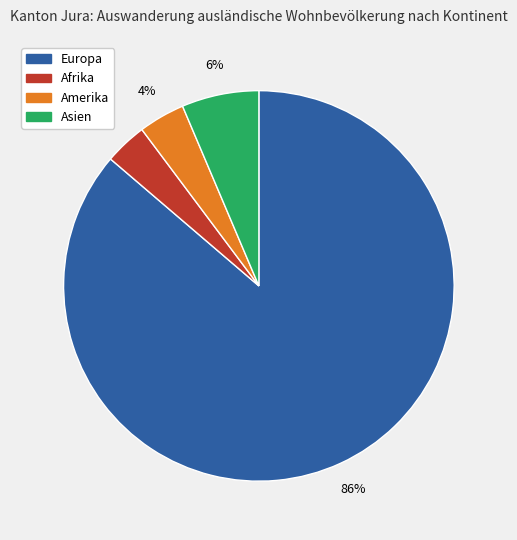

To the nearest percent, what is the average slice percentage?

25%